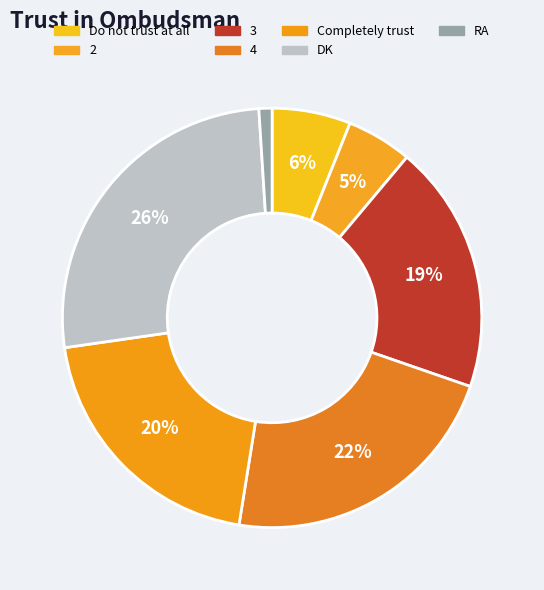

What percentage is the DK slice, to the nearest percent?

26%